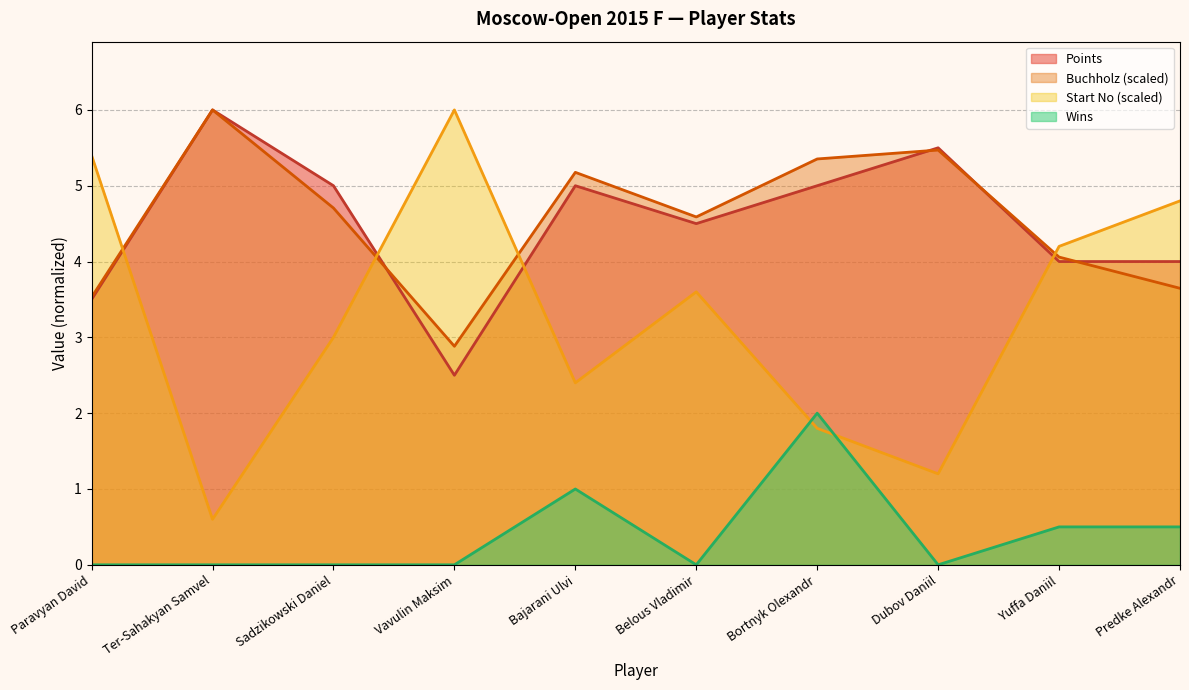

At which category does Wins reach its first local valley?

Belous Vladimir